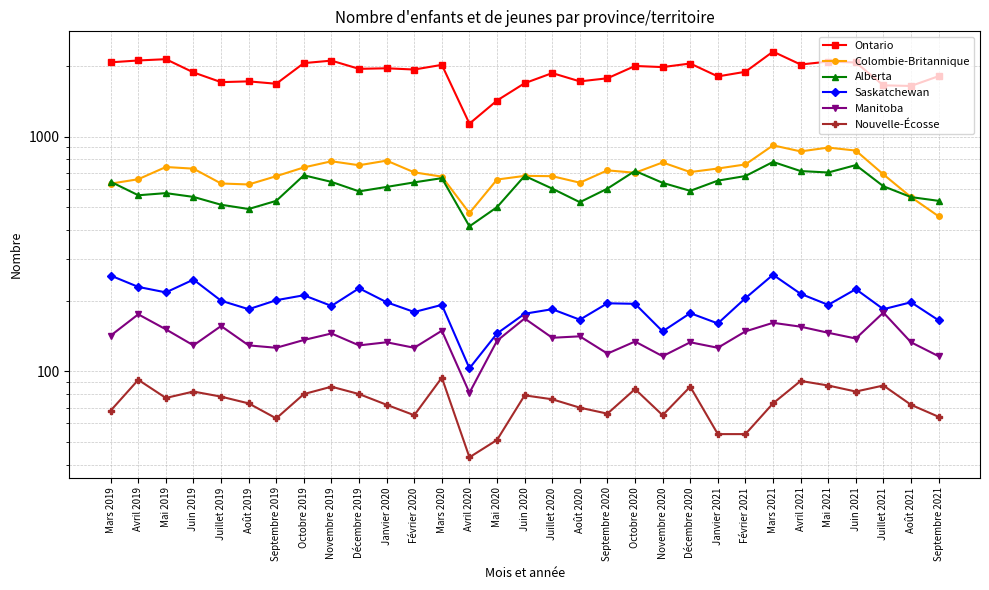

What is the difference between the maximum and minimum values in the Nouvelle-Écosse series?

51